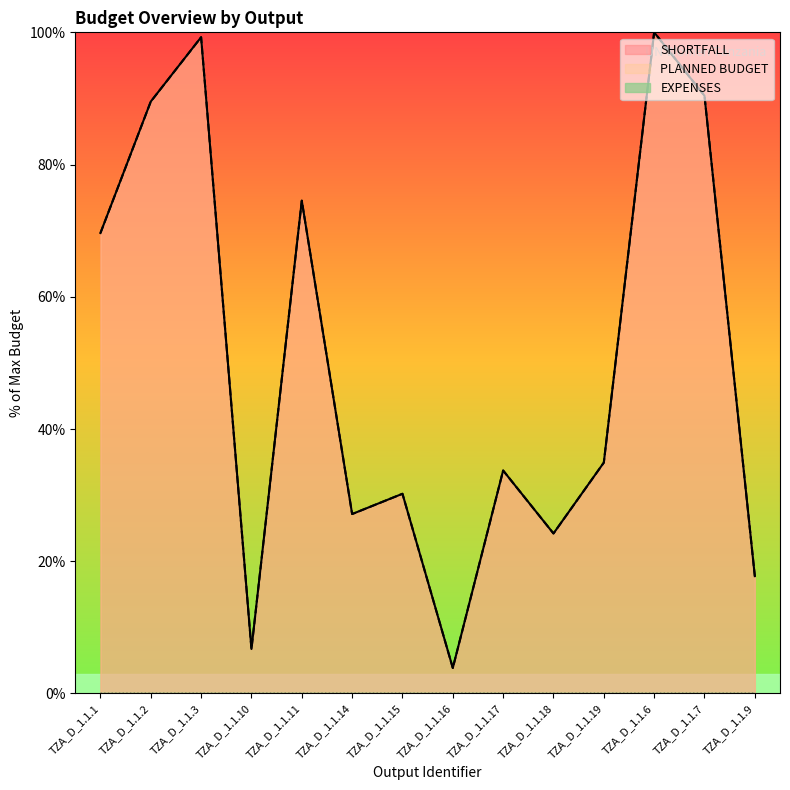

The value of PLANNED BUDGET at TZA_D_1.1.3 is 99.3. True or false?

True